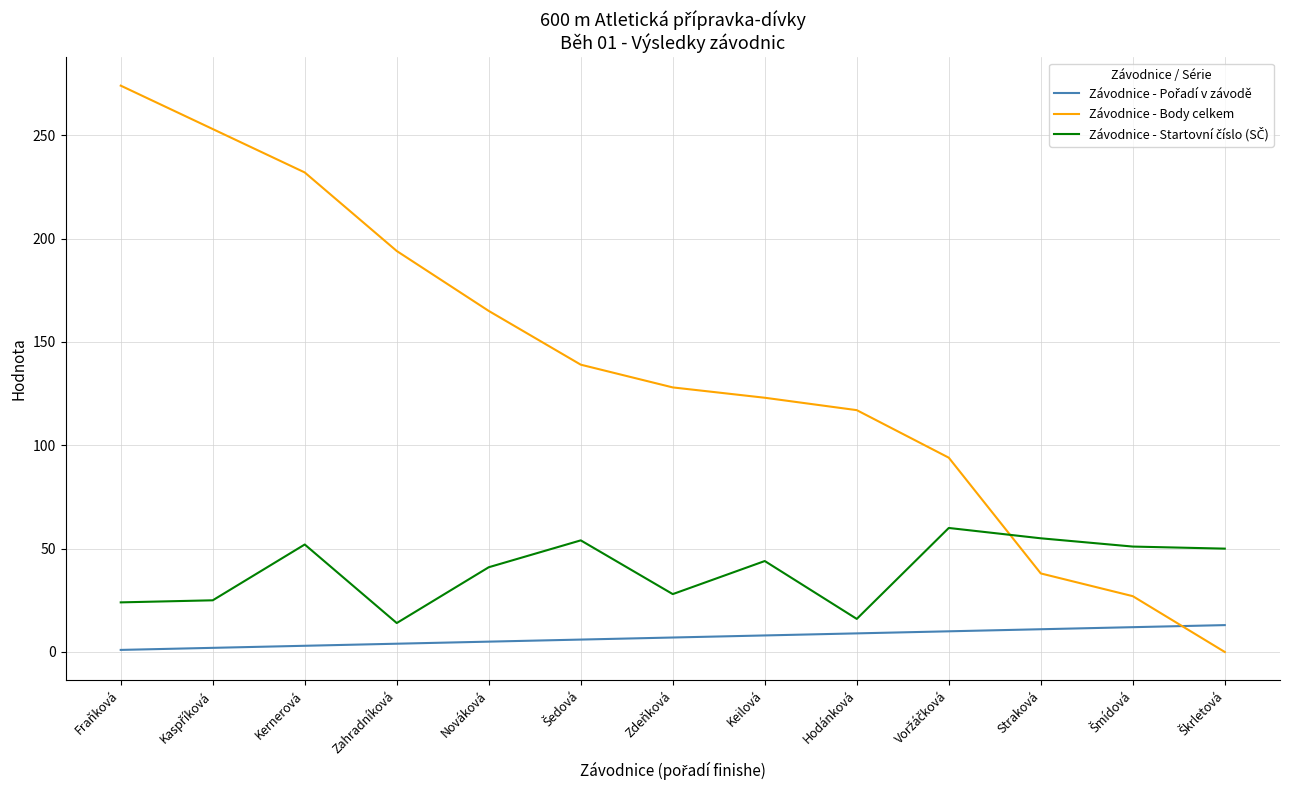

Which series has the largest total across all categories?

Závodnice - Body celkem